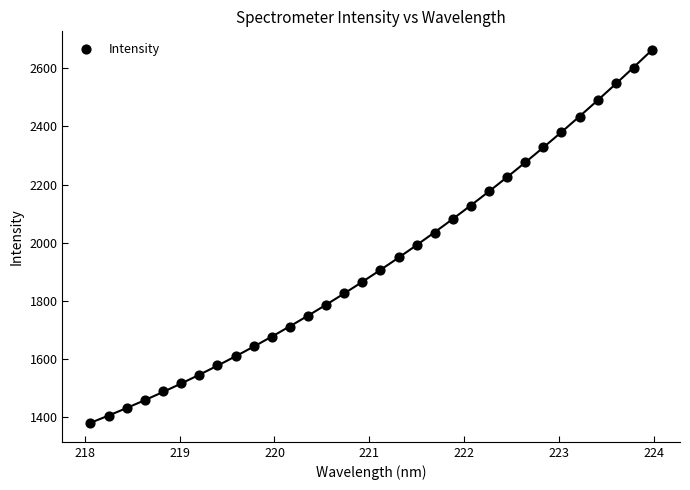

What is the range of X values (max minus min)?

5.9